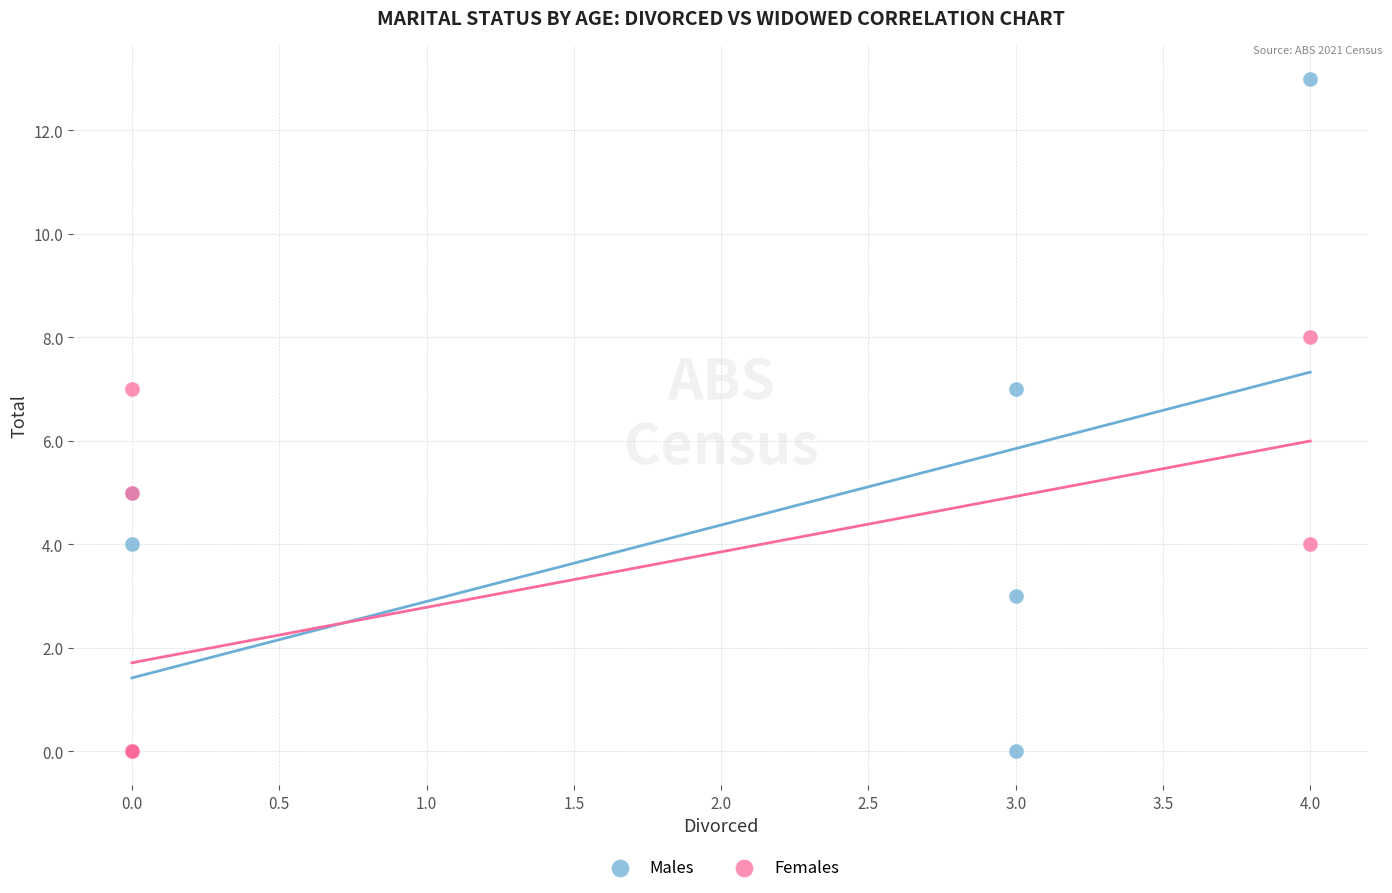

Which series has the widest spread of Y values?

Males